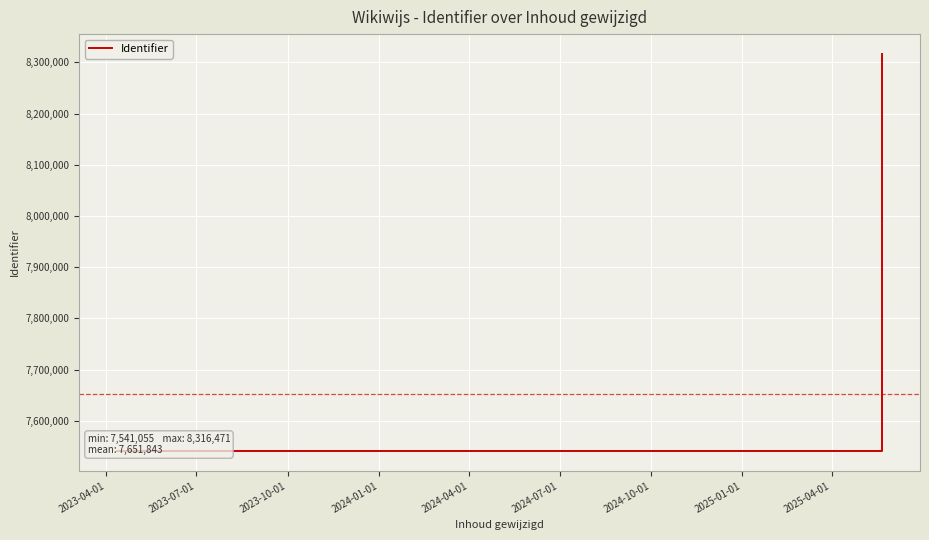

How many points are higher than both their immediate neighbors (excluding endpoints)?

2